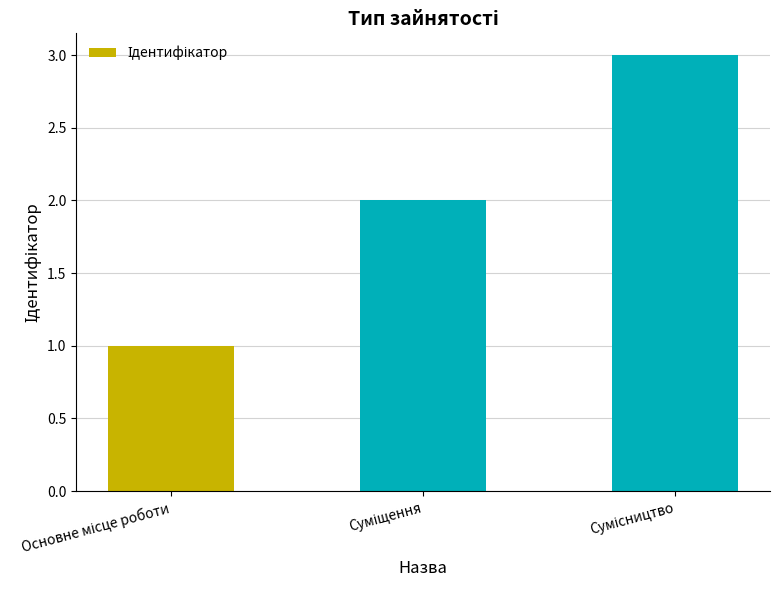

What is the sum of all values?

6